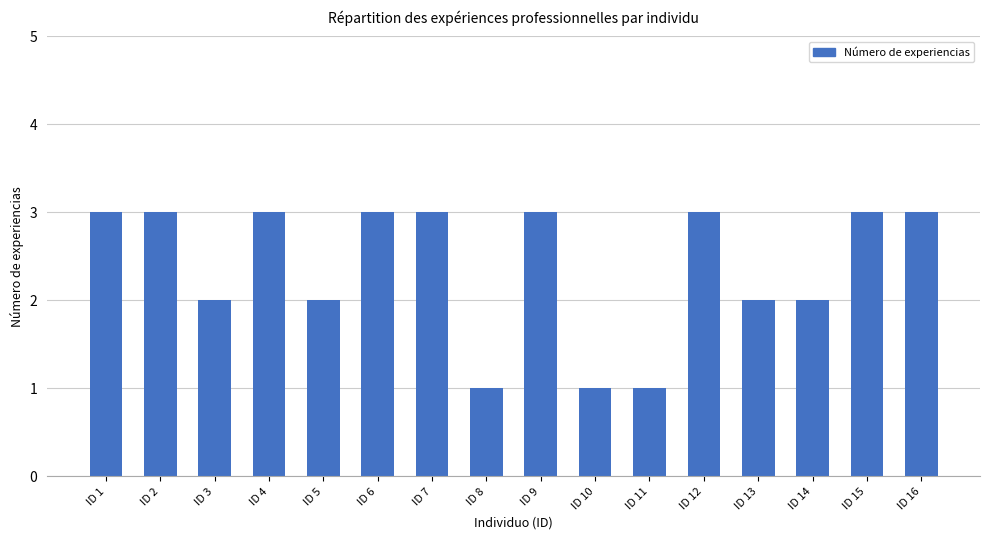

Reading left to right, list all the values displayed in this chart.

ID 1=3	ID 2=3	ID 3=2	ID 4=3	ID 5=2	ID 6=3	ID 7=3	ID 8=1	ID 9=3	ID 10=1	ID 11=1	ID 12=3	ID 13=2	ID 14=2	ID 15=3	ID 16=3